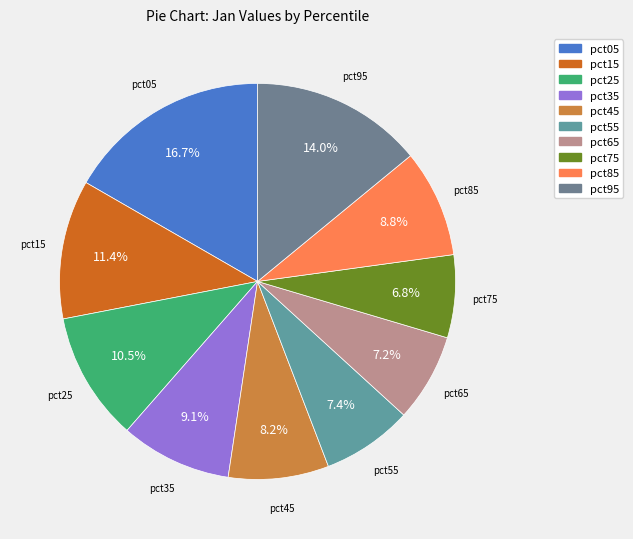

What percentage is the pct05 slice, to the nearest percent?

17%